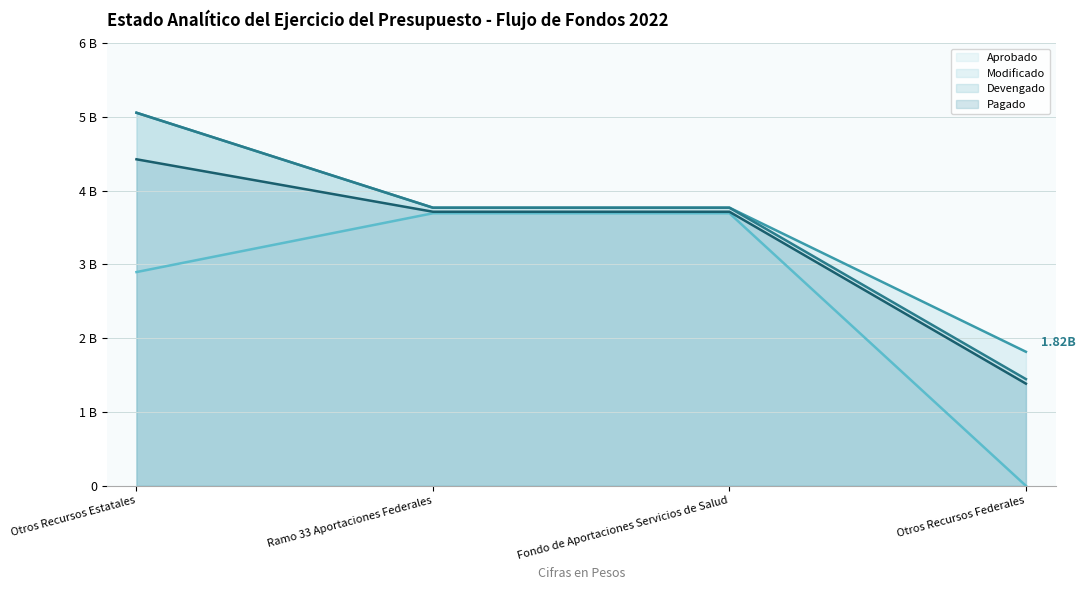

Does the chart display data point markers on the line(s)?

No